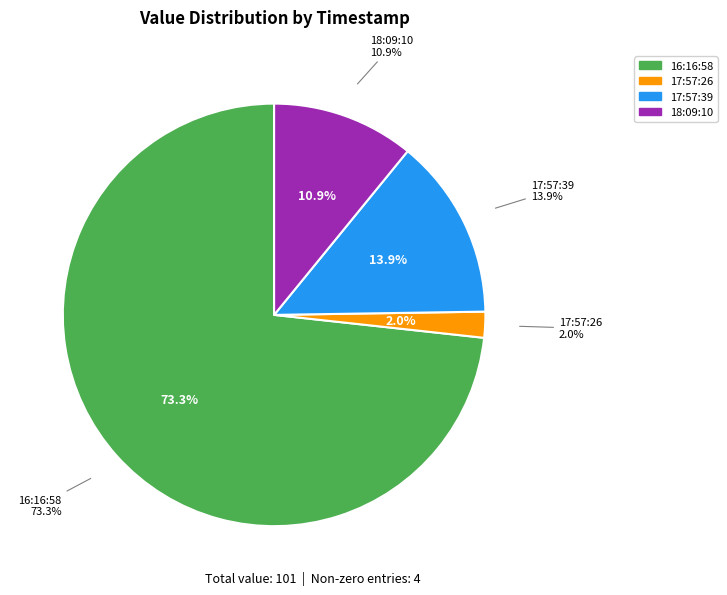

What is the largest slice in the pie chart?

2023-03-16T16:16:58.000Z